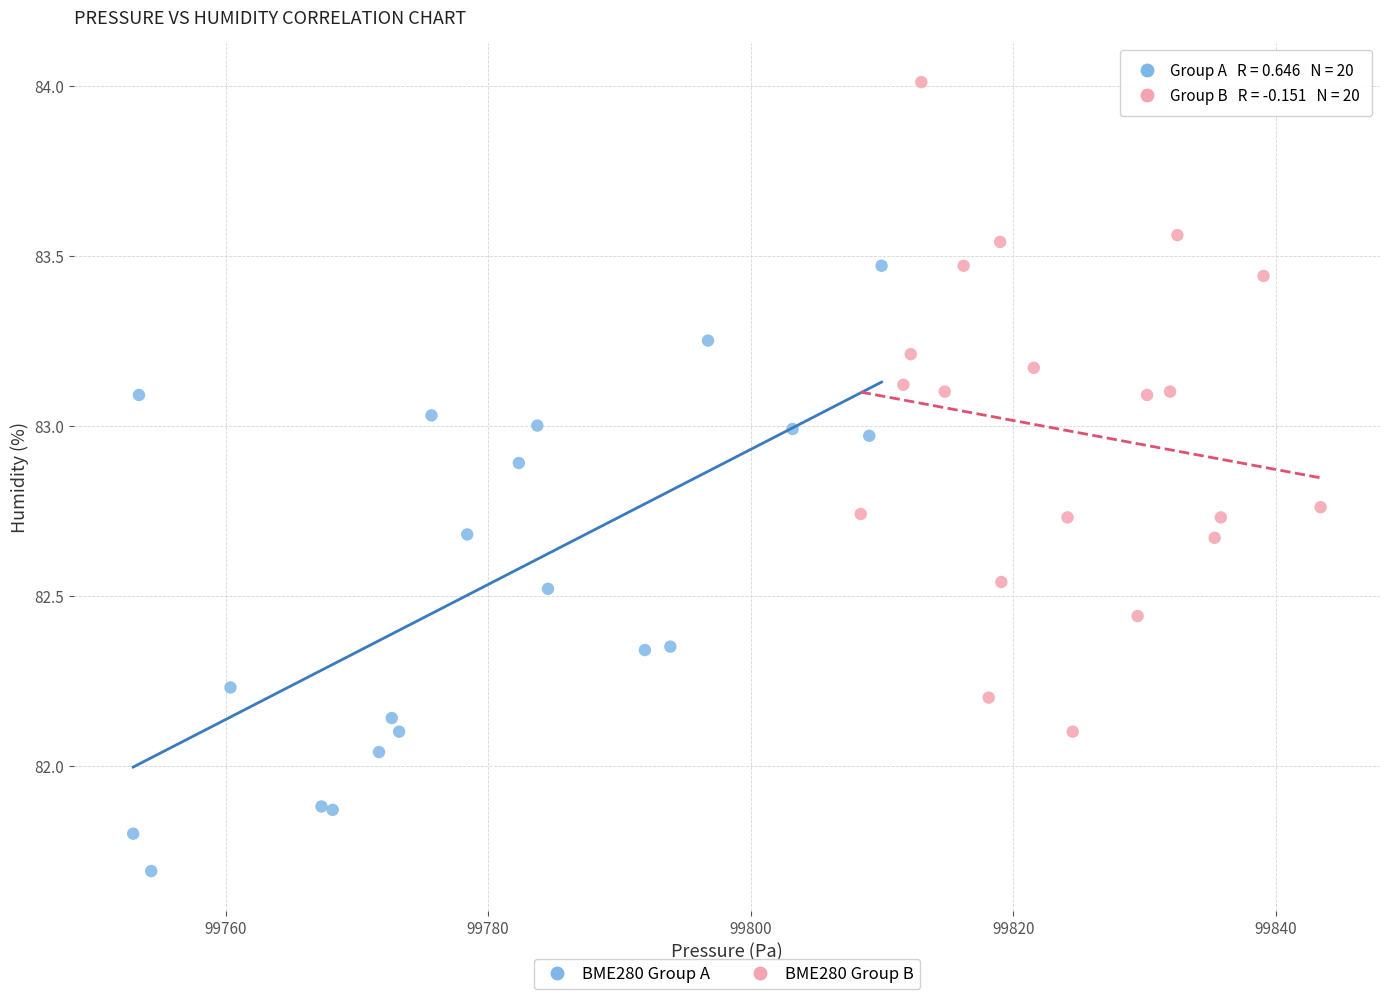

Which series contains the highest Y value?

BME280 Group B